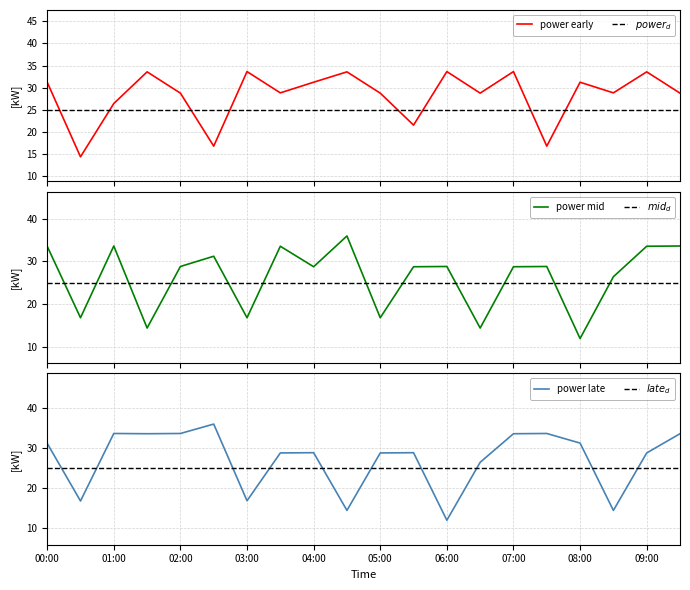

Where does the power_early series first go above 28?

00:00